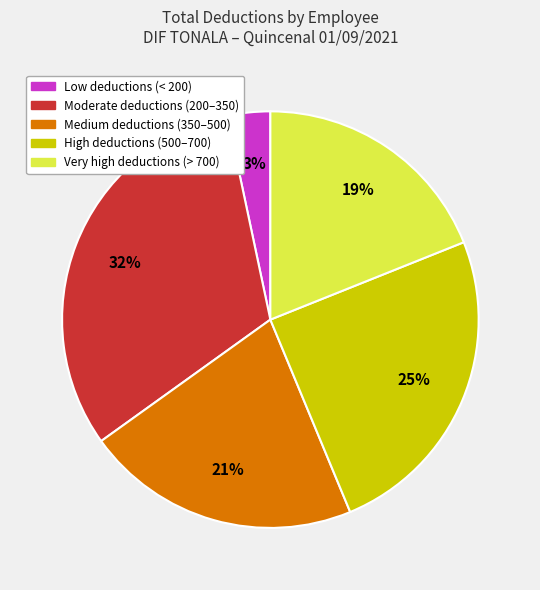

To the nearest percent, what is the average slice percentage?

20%